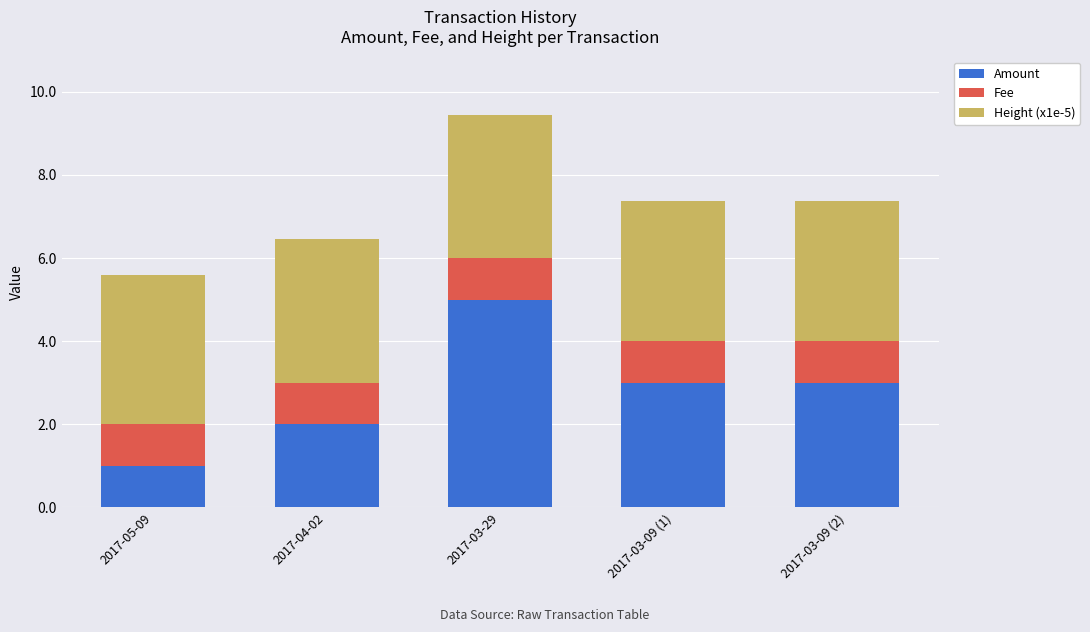

Are the bars horizontal?

No